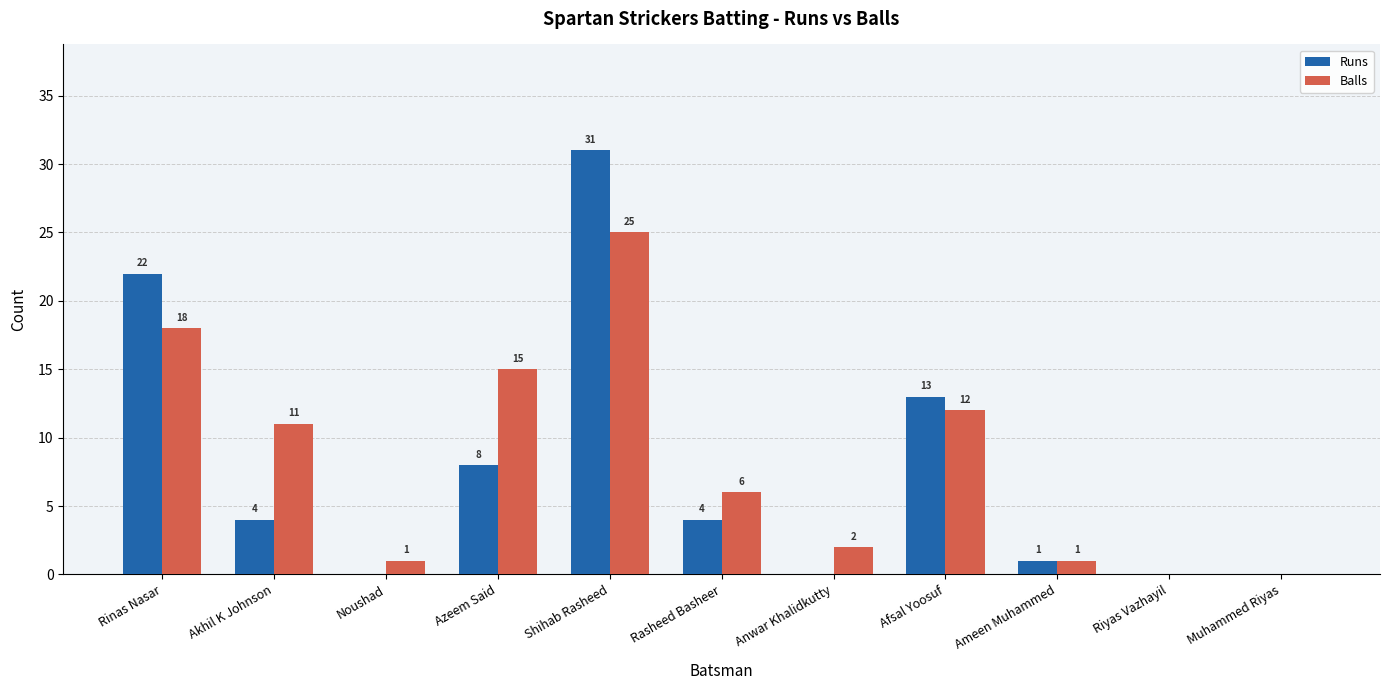

The value of Balls at Akhil K Johnson is 4. True or false?

False